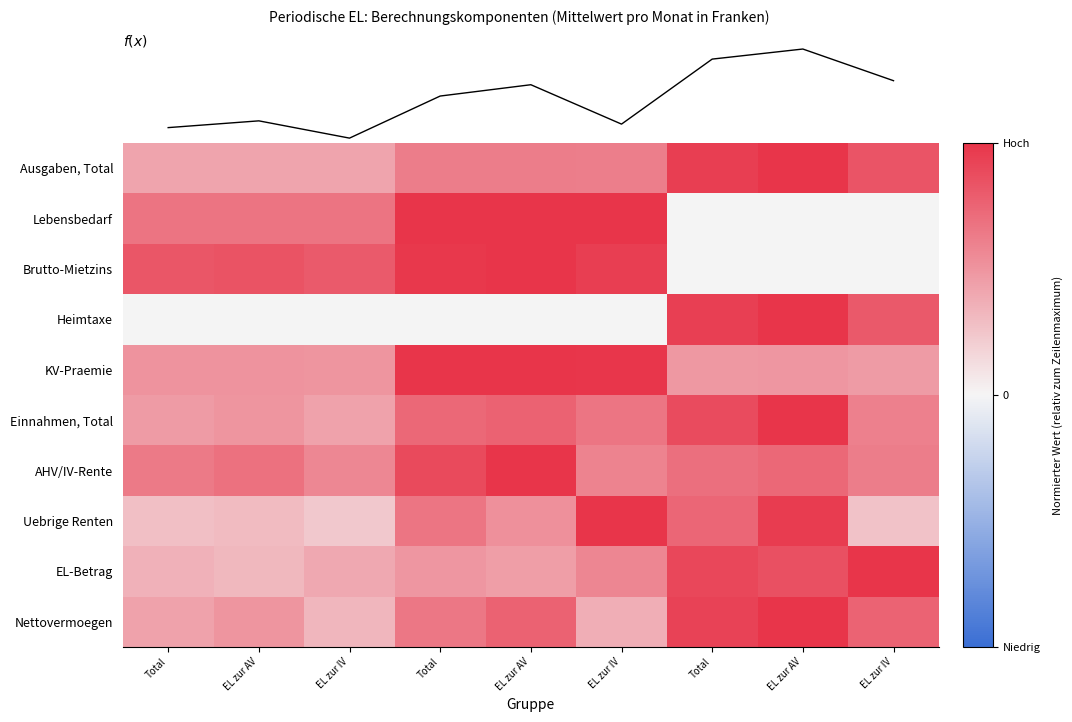

The Uebrige Renten series shows 0.2 at EL zur IV. True or false?

False